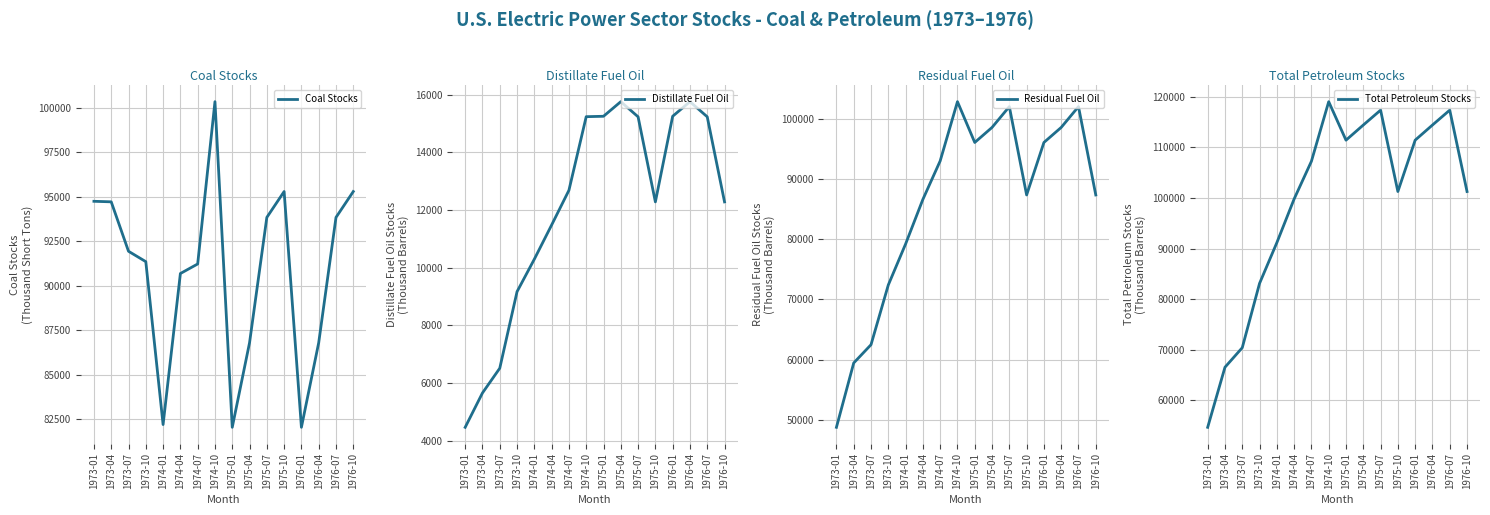

What are all the series names shown in the legend?

Coal Stocks, Distillate Fuel Oil, Residual Fuel Oil, Total Petroleum Stocks